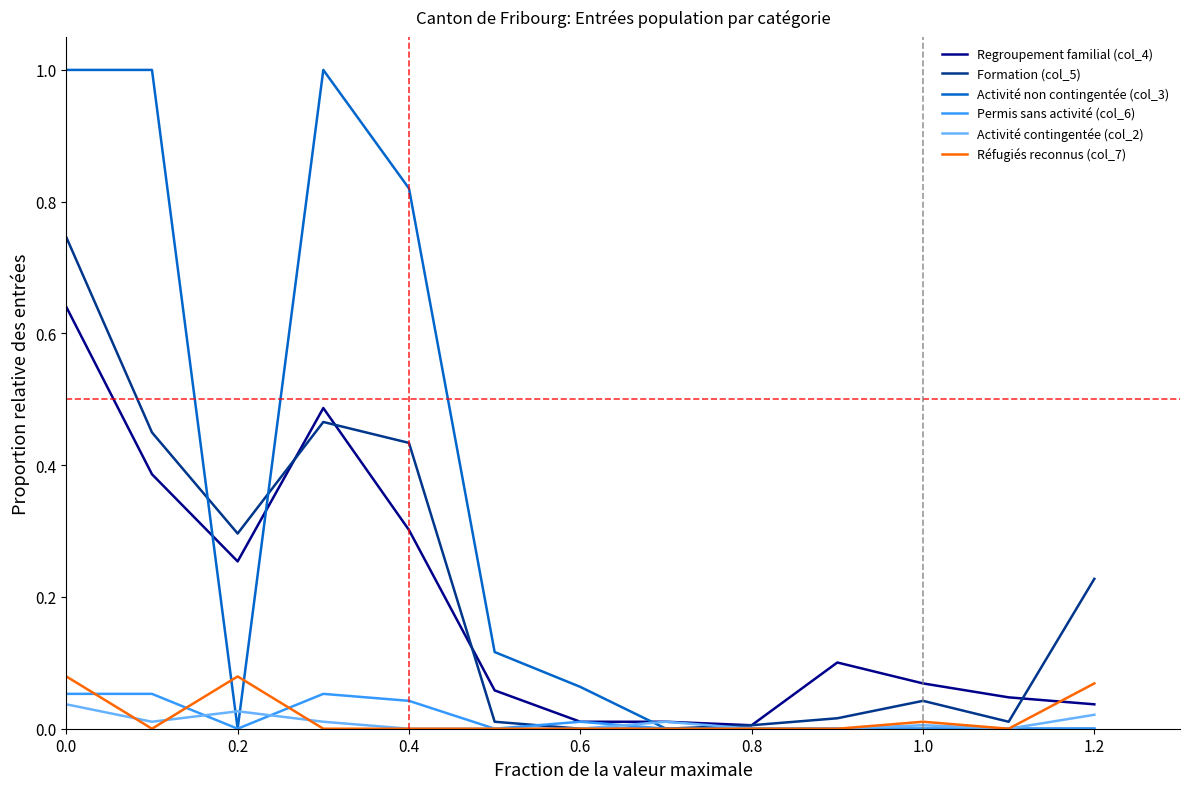

At how many categories does at least one series exceed 0?

13